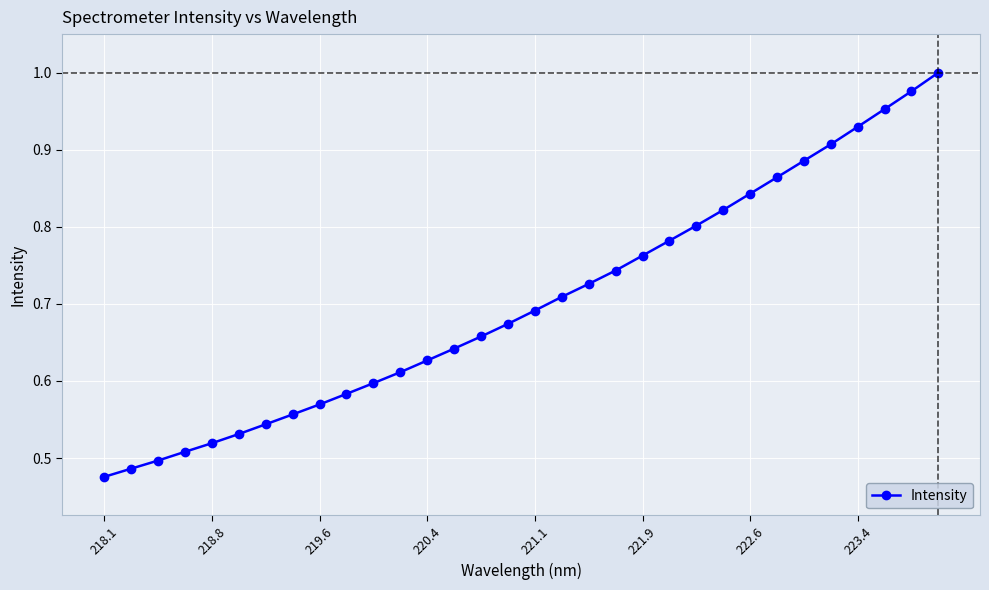

True or false: the data has more than 2 interior local peaks.

False